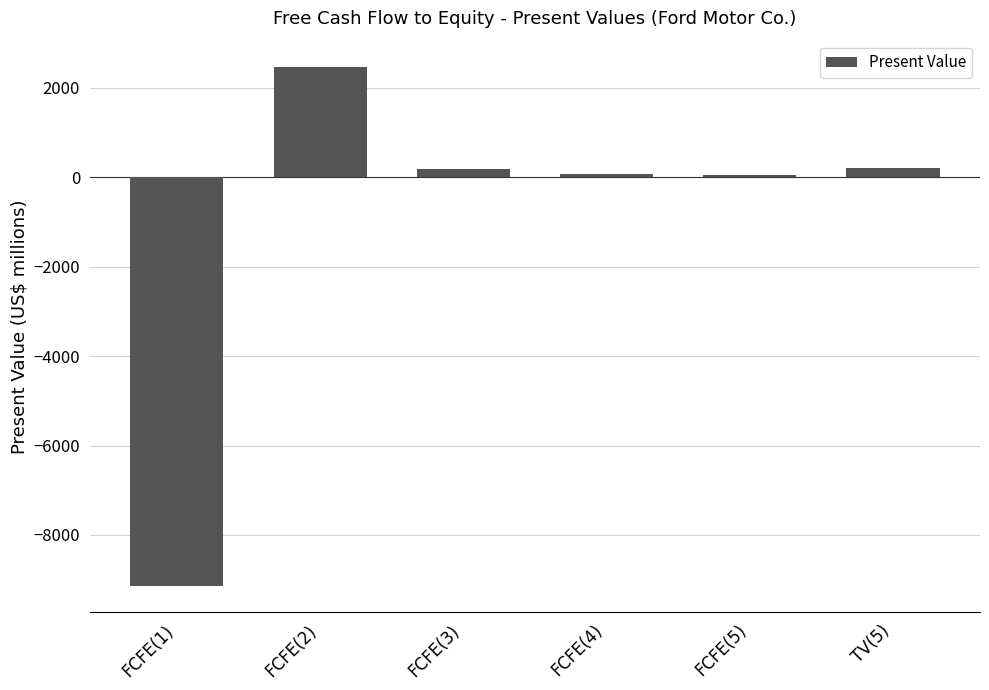

How many values are below 186?

3